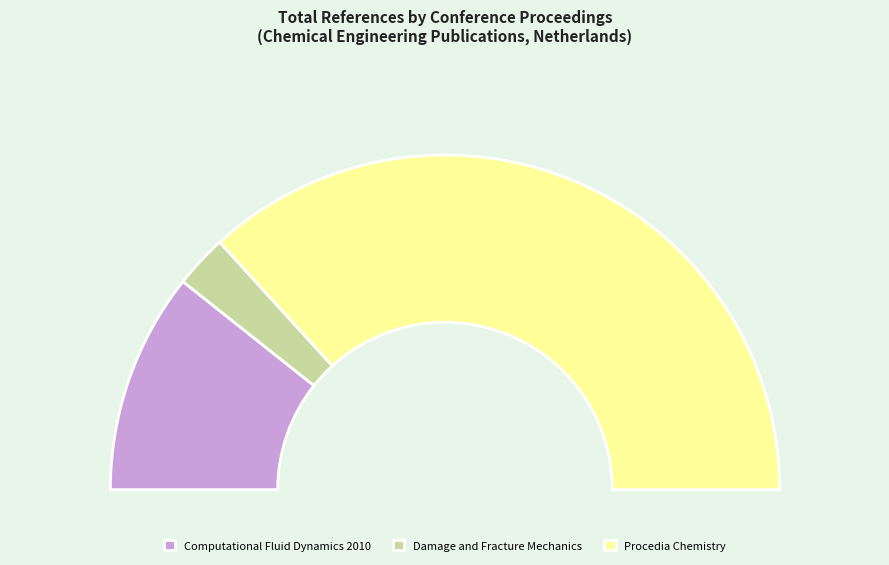

Which slice is the largest?

Procedia Chemistry